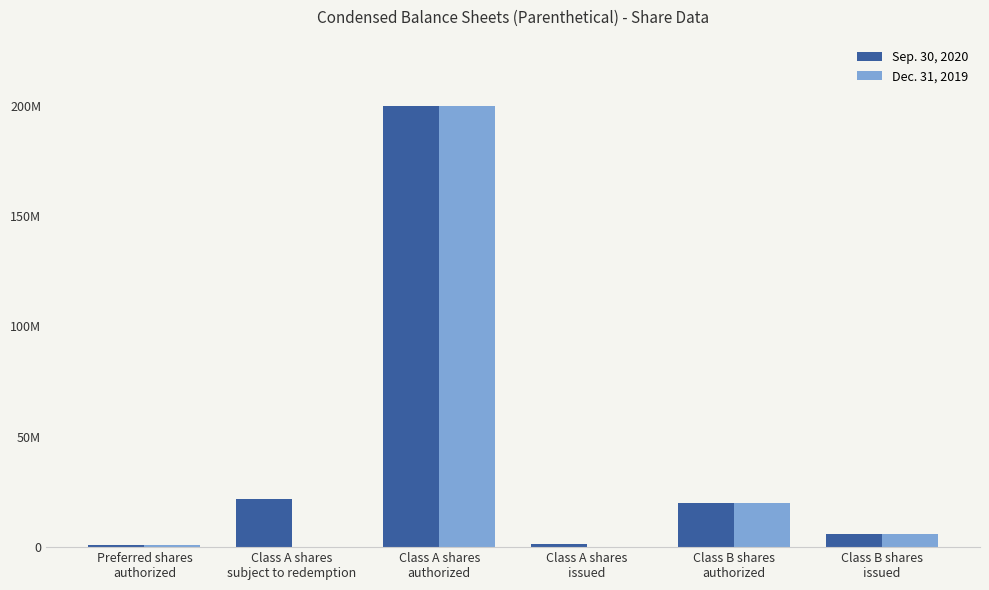

At which label does Dec. 31, 2019 reach its minimum?

Class A shares
subject to redemption